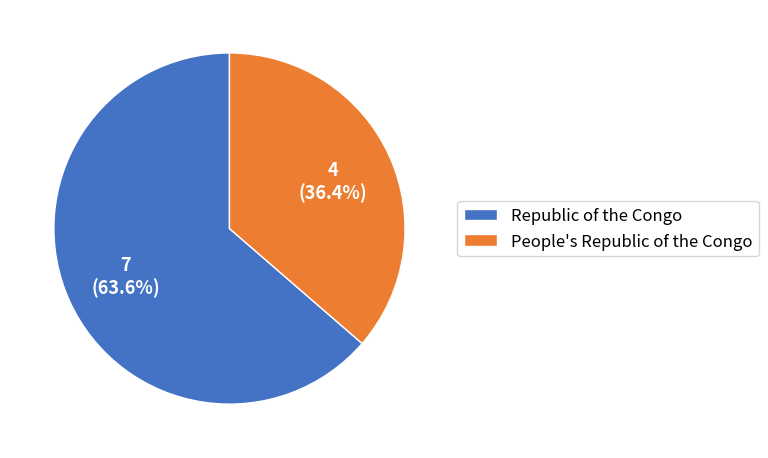

Does People's Republic of the Congo represent more than half of the total?

No